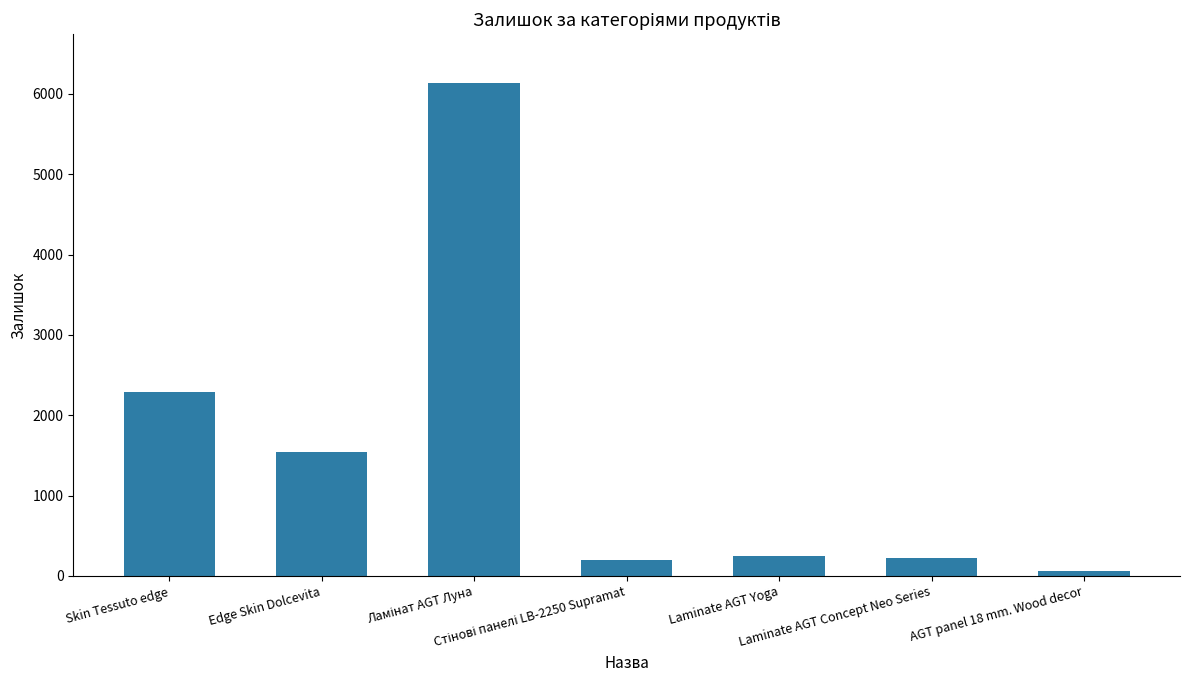

What is the maximum value shown in the chart?

6129